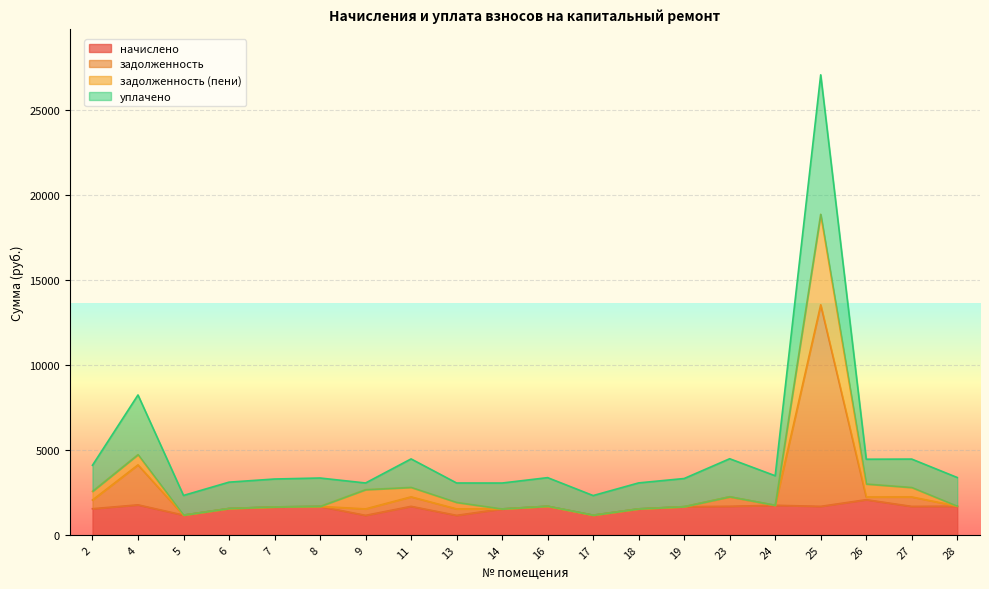

What is the sum of all задолженность values?

48628.2